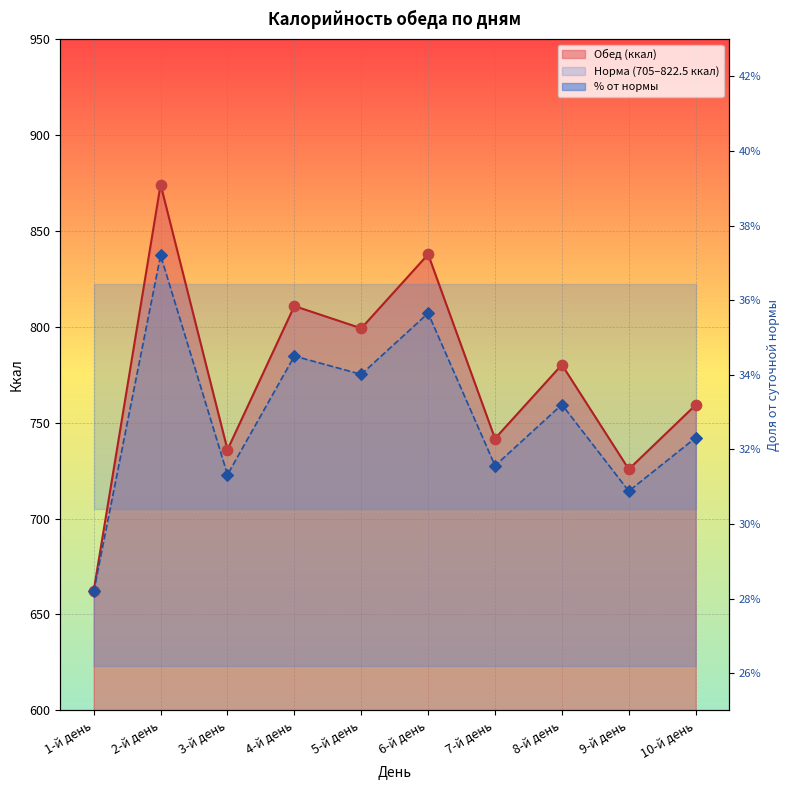

Is the value of Обед (ккал) at 3-й день greater than the value of % от суточной нормы at 6-й день?

Yes